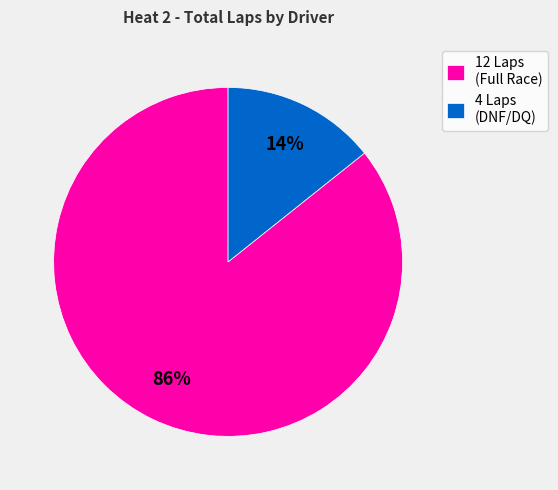

Do 4 Laps (DNF/DQ) and 12 Laps (Full Race) together represent more than half of the pie?

Yes